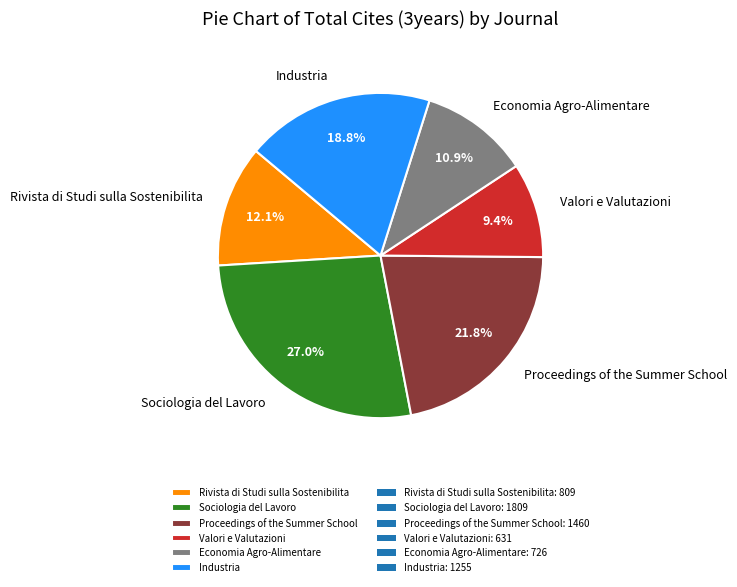

Does Sociologia del Lavoro account for over 50% of the chart?

No